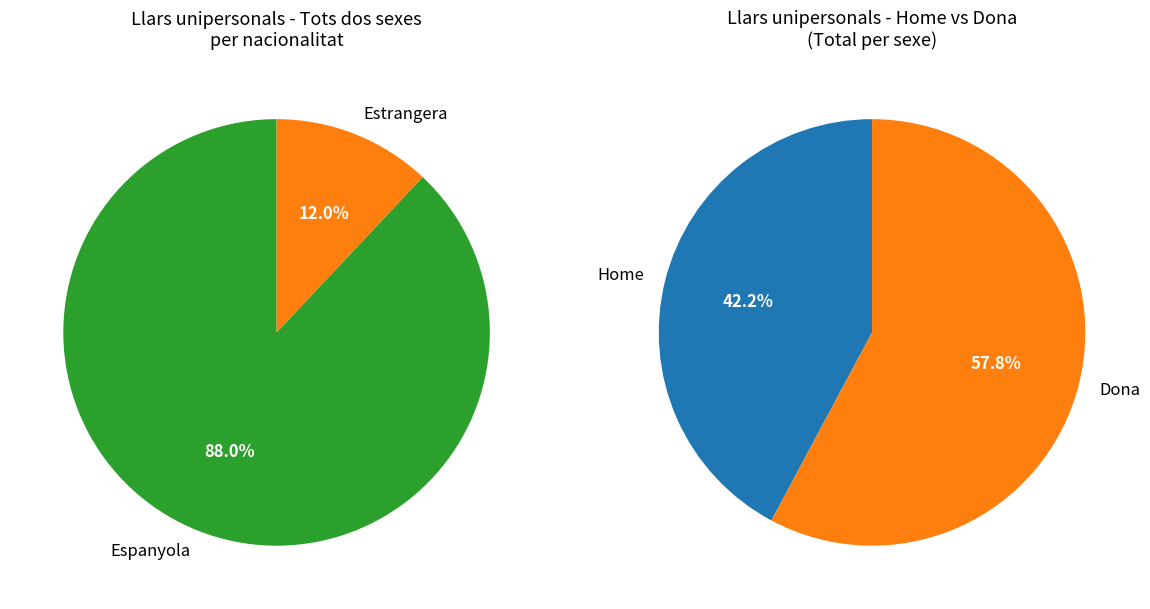

Which series changed the most between Espanyola and Estrangera?

Tots dos sexes